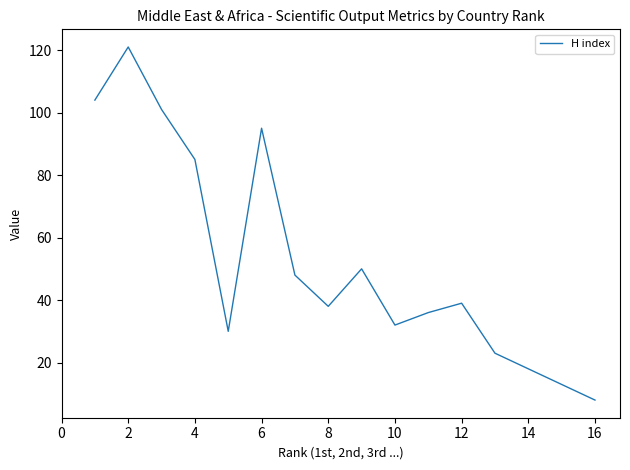

What is the greatest value displayed?

121